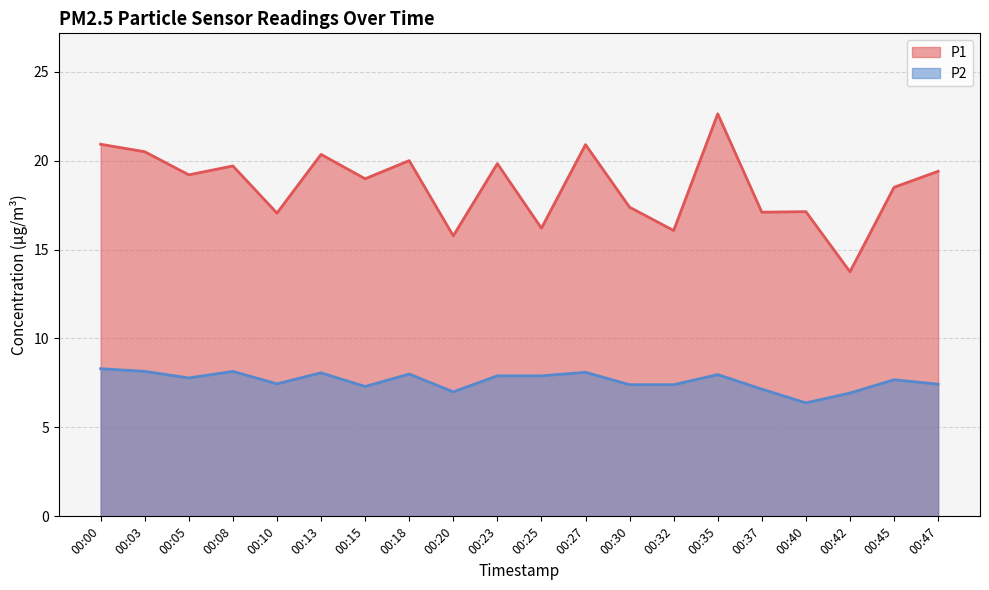

What are all the series names shown in the legend?

P1, P2